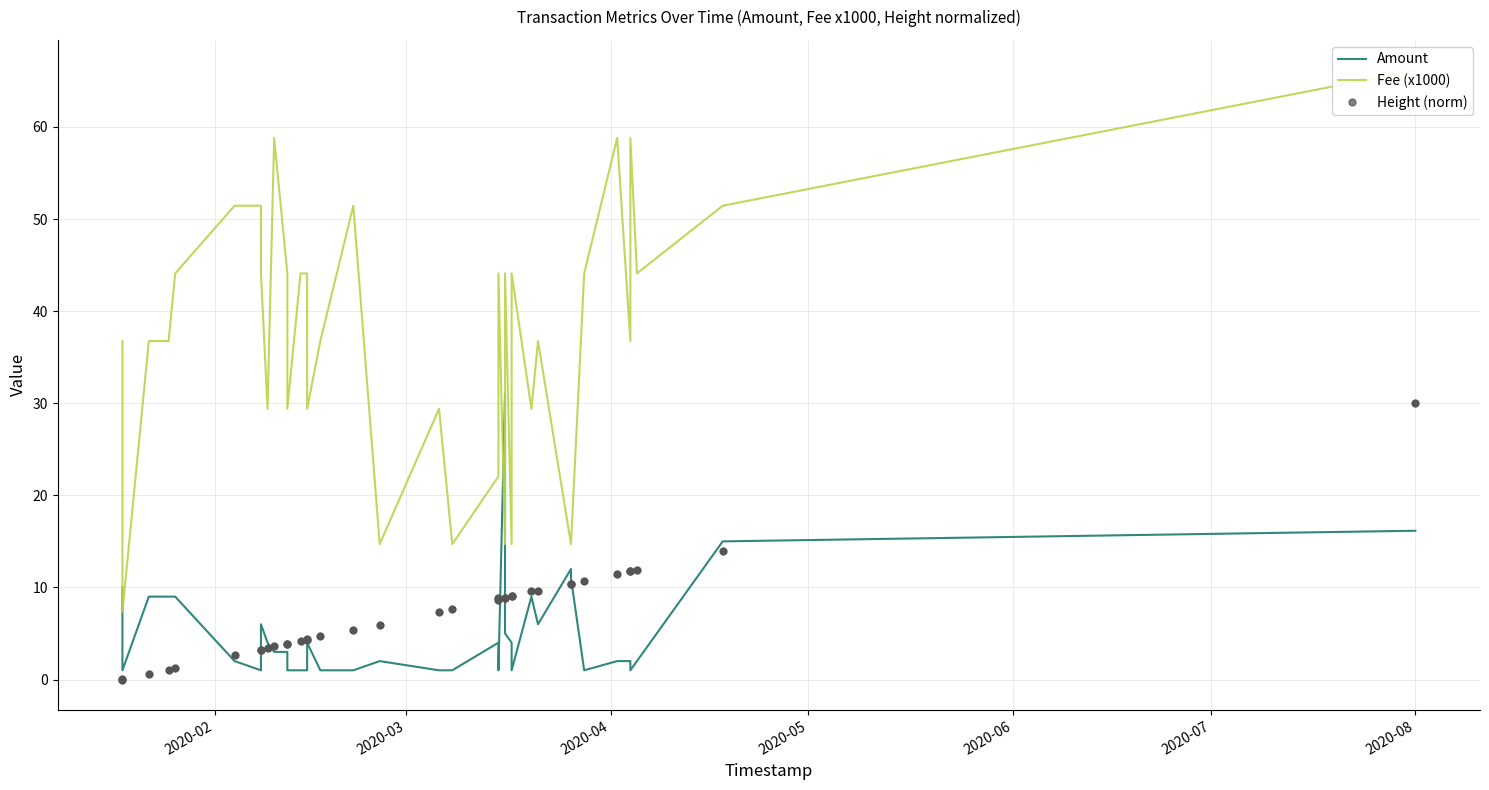

Which series contains the lowest Y value?

Height (norm)